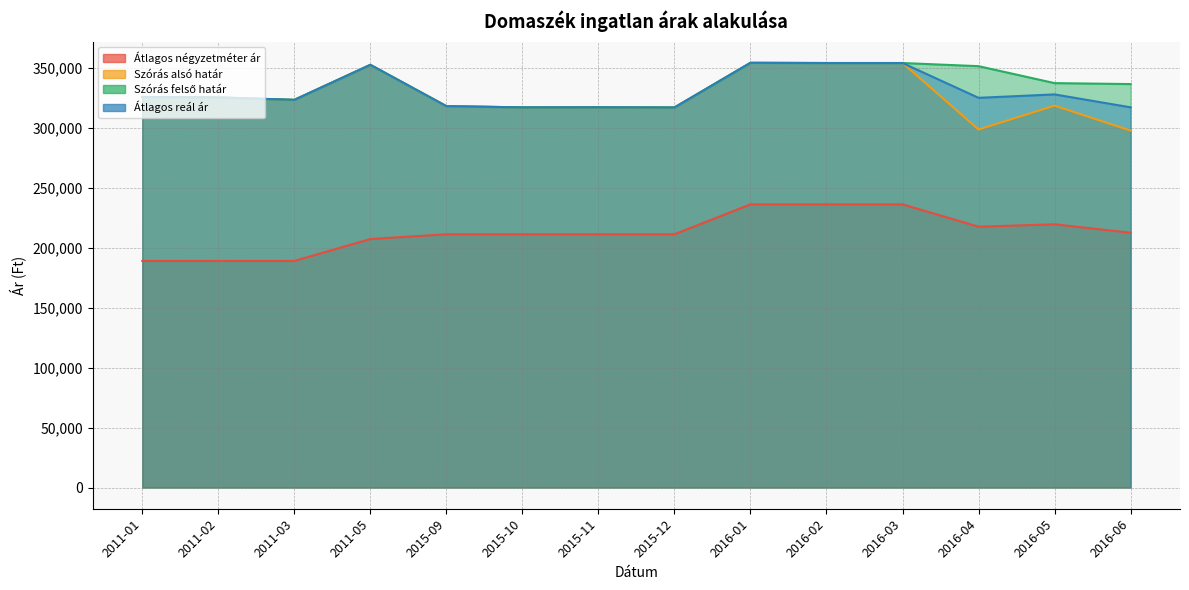

What are all the series names shown in the legend?

Átlagos négyzetméter ár, Szórás alsó határ, Szórás felső határ, Átlagos reál ár